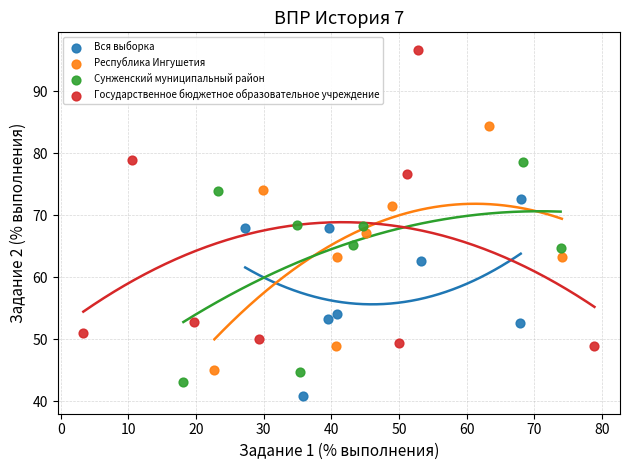

Which series has the largest Y range (max minus min)?

Государственное бюджетное образовательное учреждение